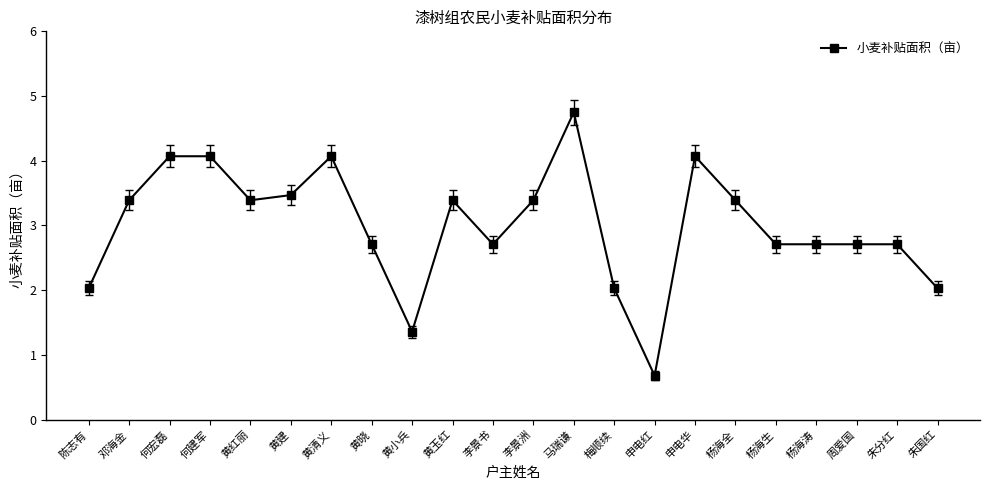

Which category has the lowest value across all series?

申电红